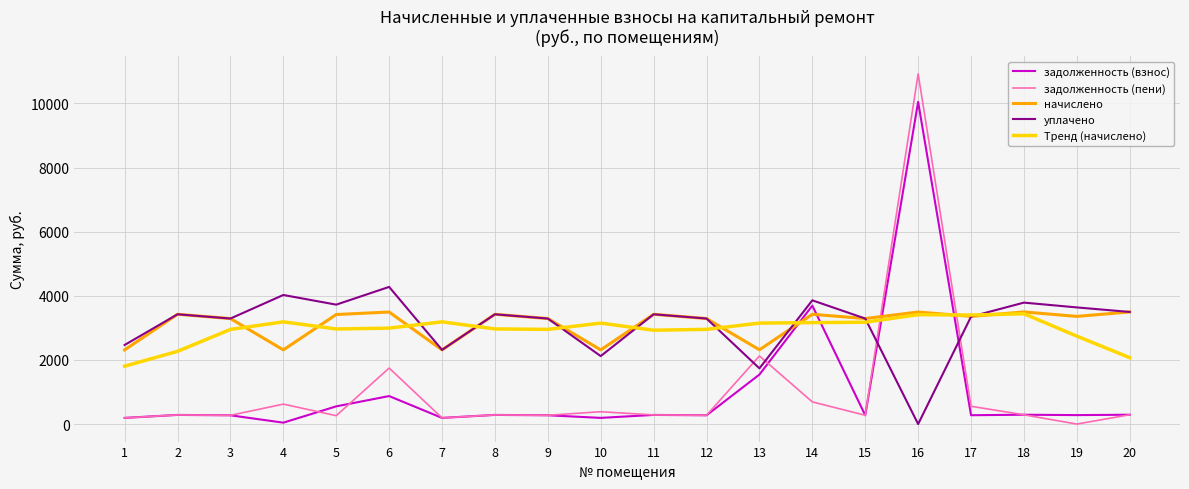

Which series has the widest spread of values?

задолженность (пени)